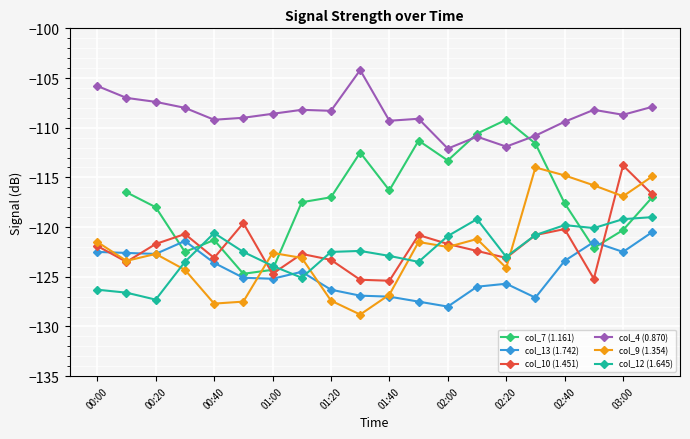

The col_4 (0.870) series shows -35.7 at 01:00. True or false?

False